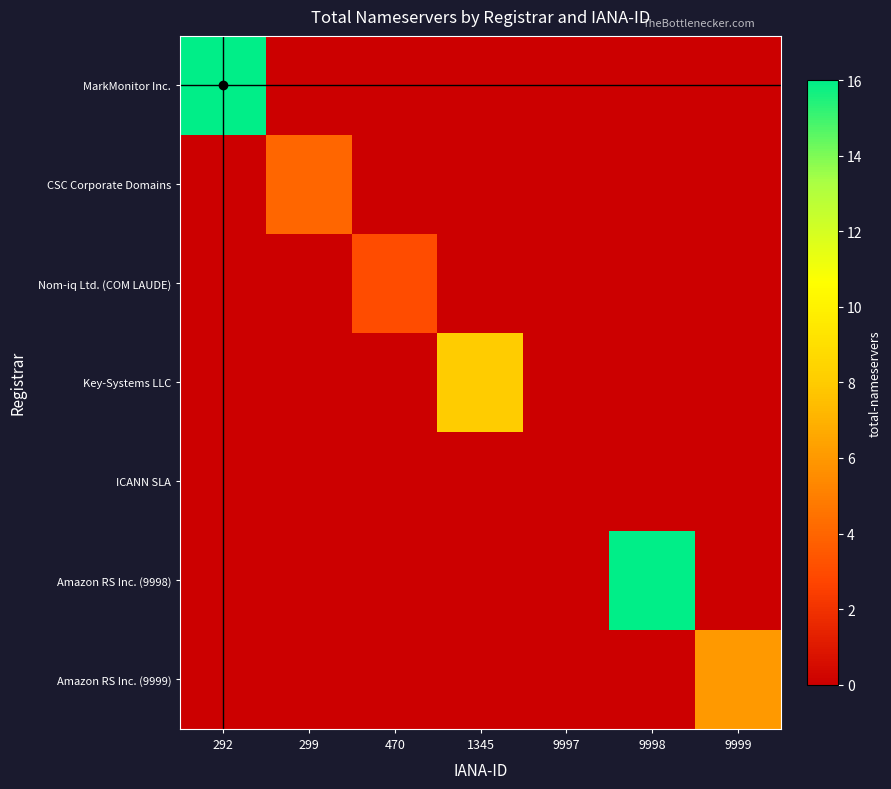

Rank the series by their maximum value, from lowest to highest.

ICANN SLA, Nom-iq Ltd. (COM LAUDE), CSC Corporate Domains, Amazon RS Inc. (9999), Key-Systems LLC, MarkMonitor Inc., Amazon RS Inc. (9998)